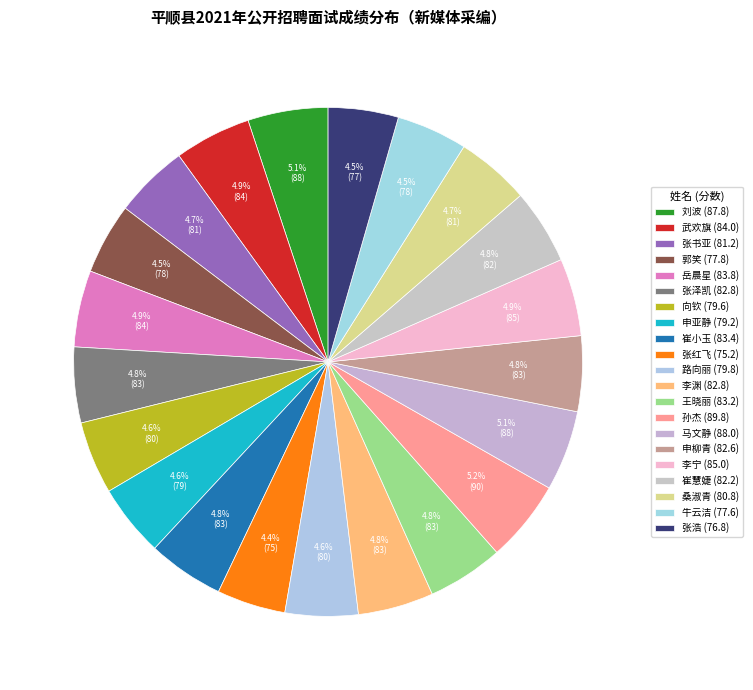

How many segments does this pie chart have?

21